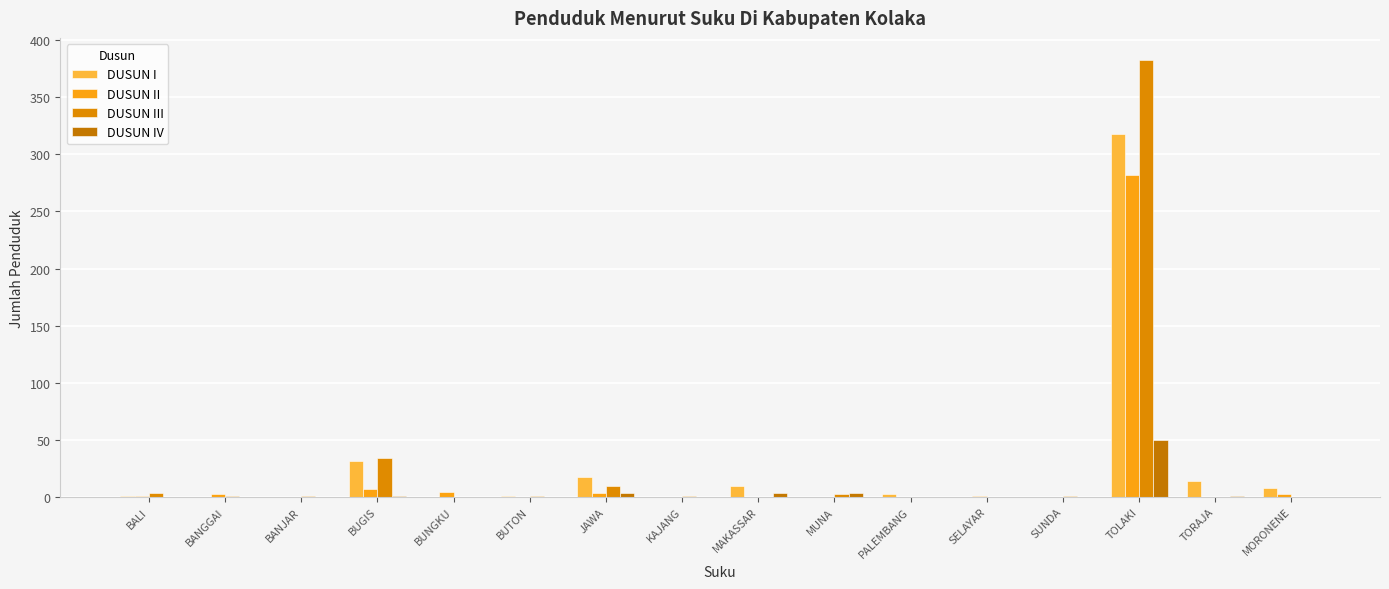

Is it true that DUSUN IV equals 1 at BUGIS?

False